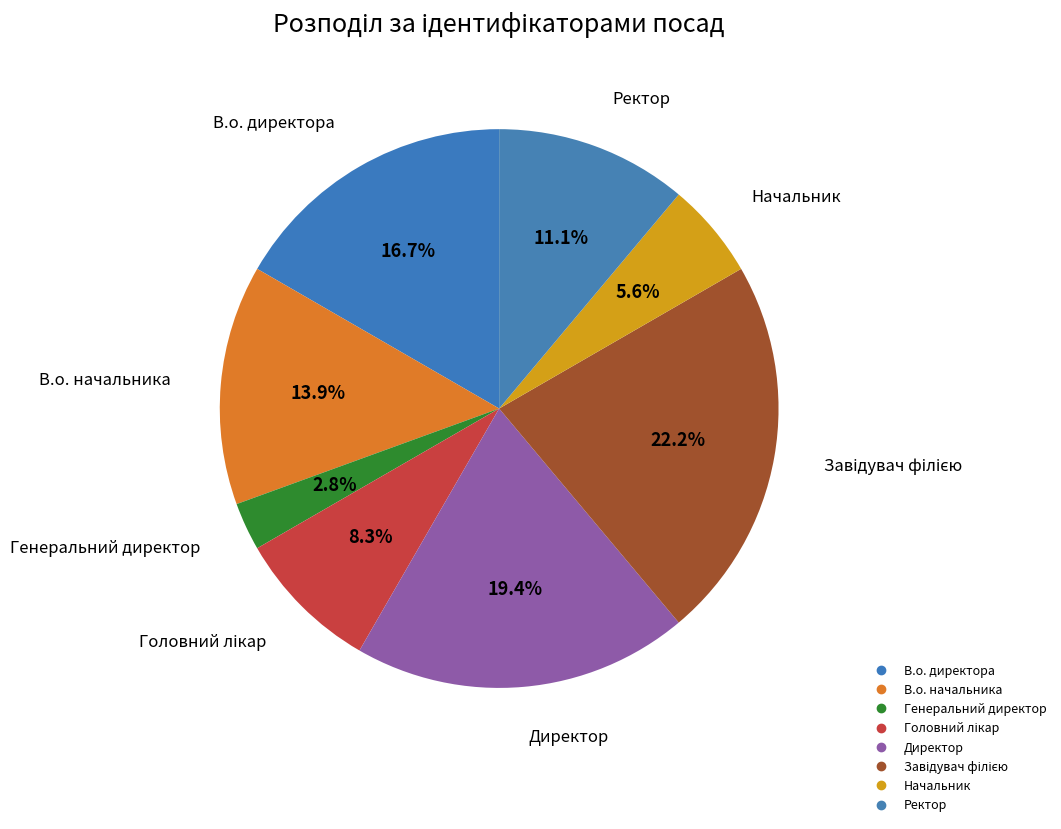

What is the change in value from В.о. начальника to Ректор?

-1